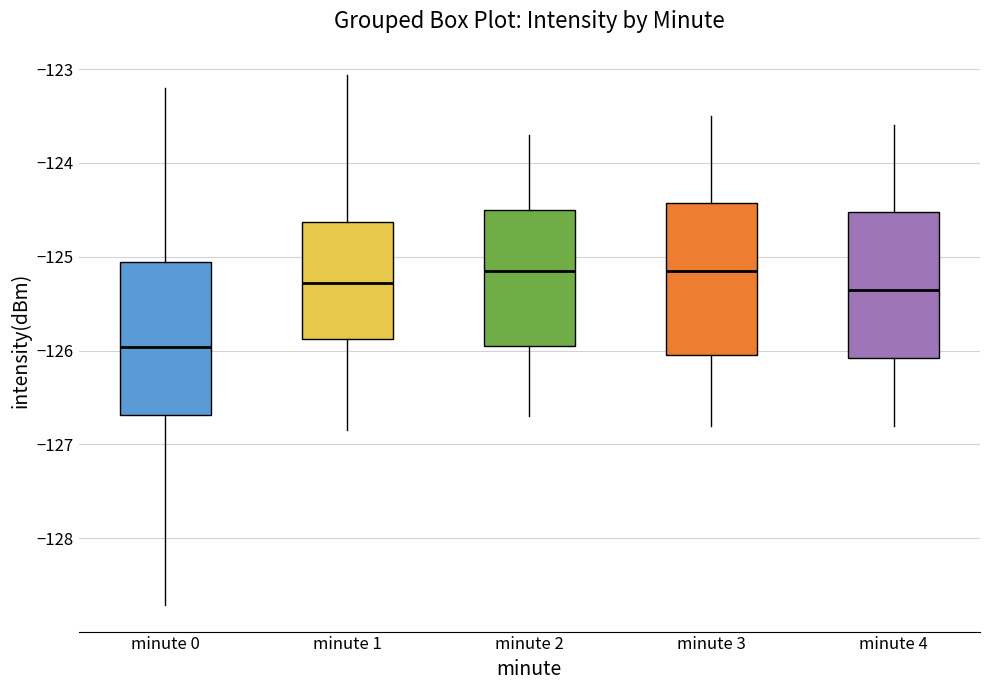

Where does the lower whisker of the box for minute 1 end on the y-axis? The values are not printed on the chart, so give them approximately, as read against the axis.

-126.8